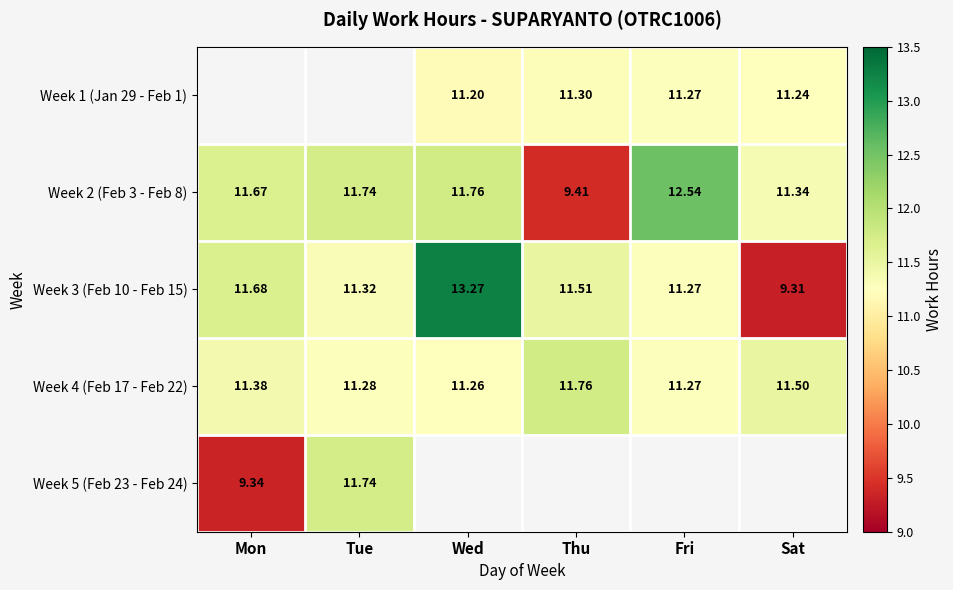

Is the value of Week 2 (Feb 3 - Feb 8) at Tue greater than the value of Week 3 (Feb 10 - Feb 15) at Wed?

No